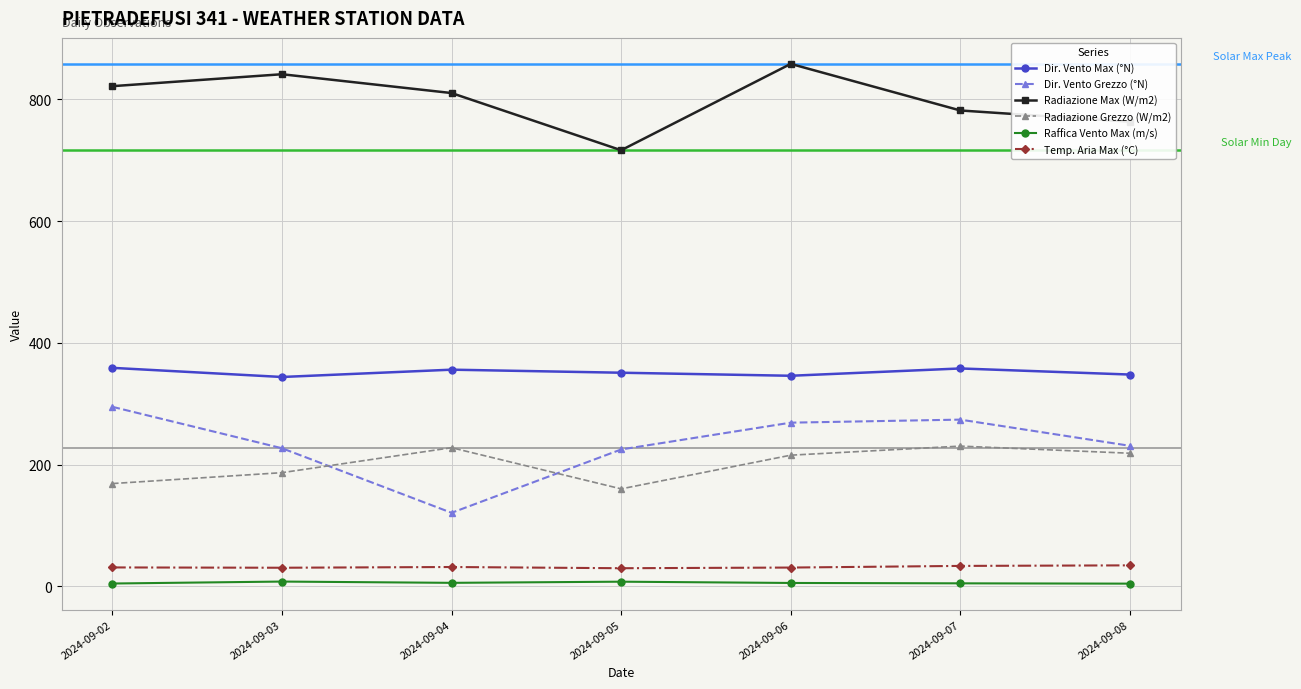

Is the value of Radiazione Max (W/m2) at 2024-09-03 greater than the value of Raffica Vento Max (m/s) at 2024-09-06?

Yes